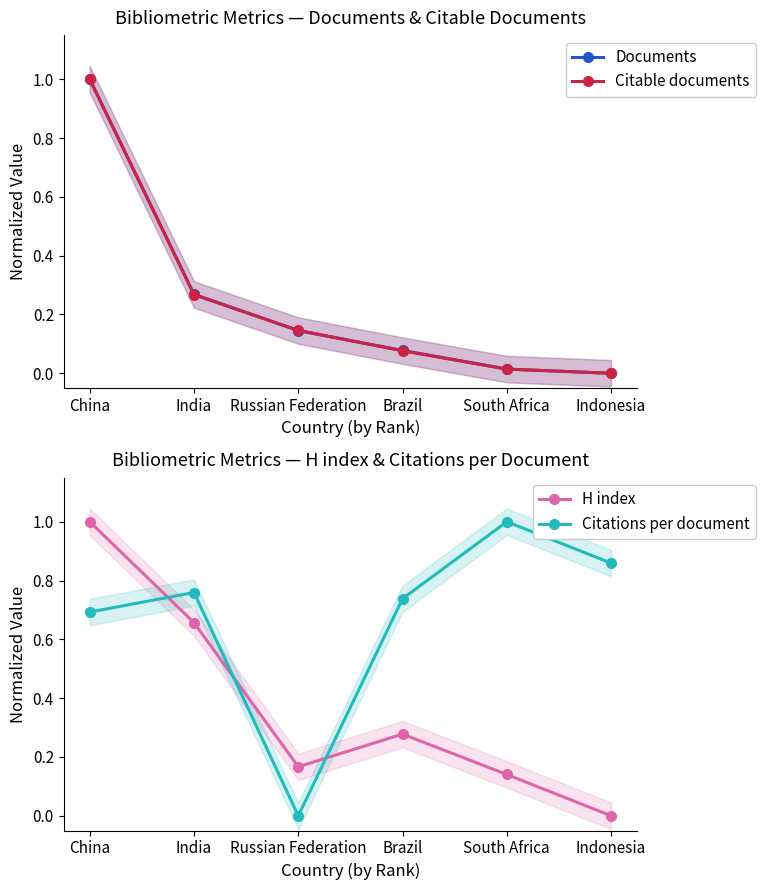

What are all the series names shown in the legend?

Documents, Citable documents, H index, Citations per document